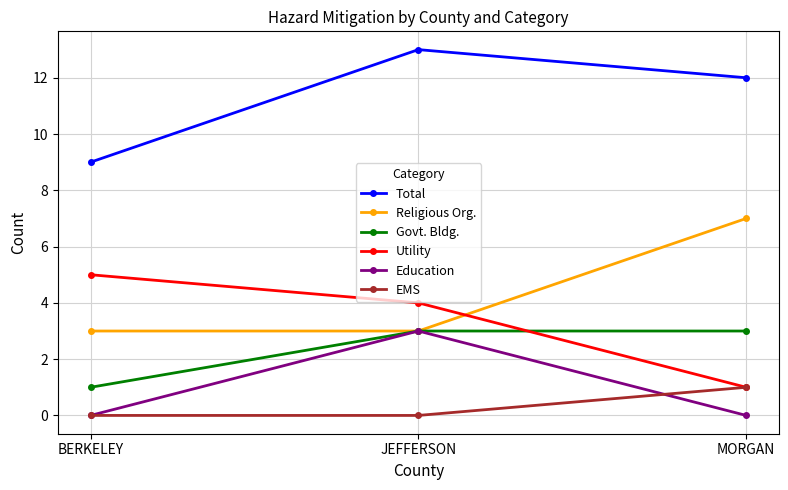

What is the label of the 2nd point from the right?

JEFFERSON